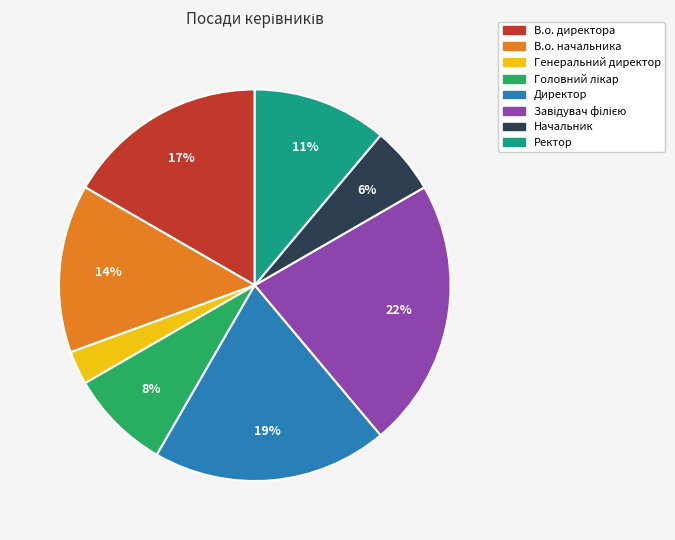

Between Ректор and Генеральний директор, which is larger?

Ректор